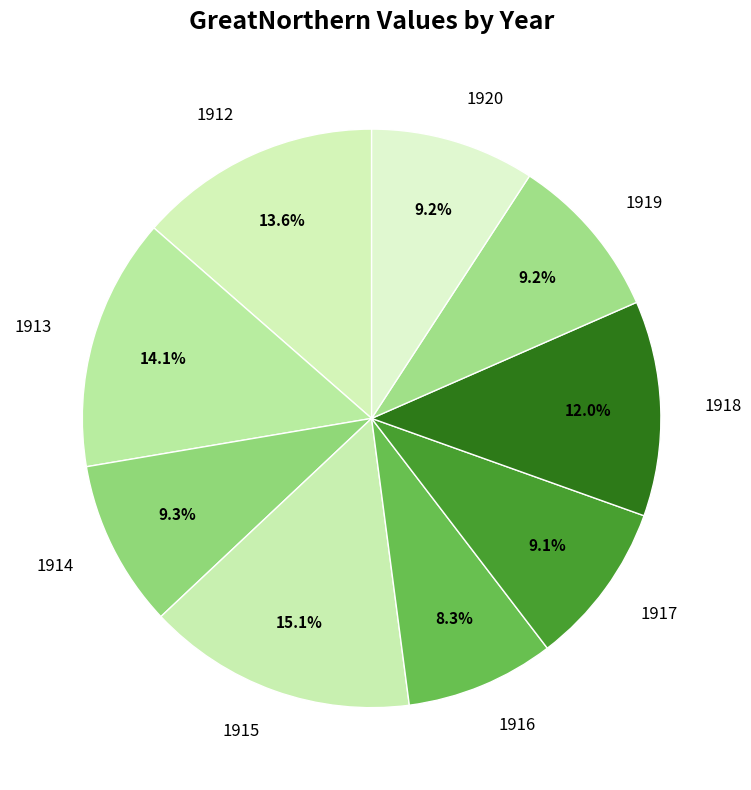

To the nearest percent, what is the combined percentage of 1920 and 1913?

23%